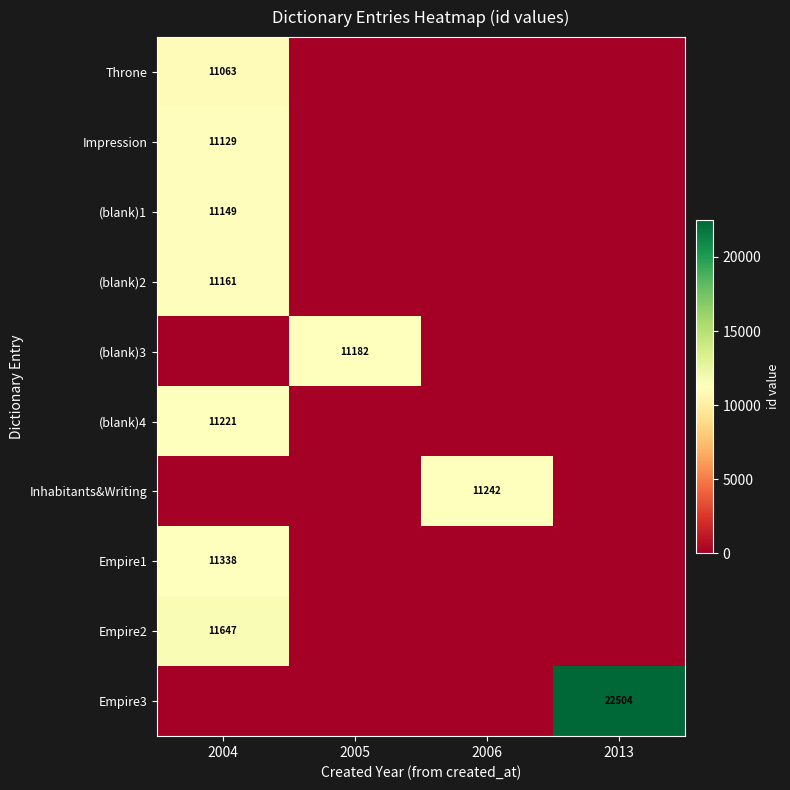

Is the value of Impression at 2004 greater than the value of (blank)3 at 2005?

No